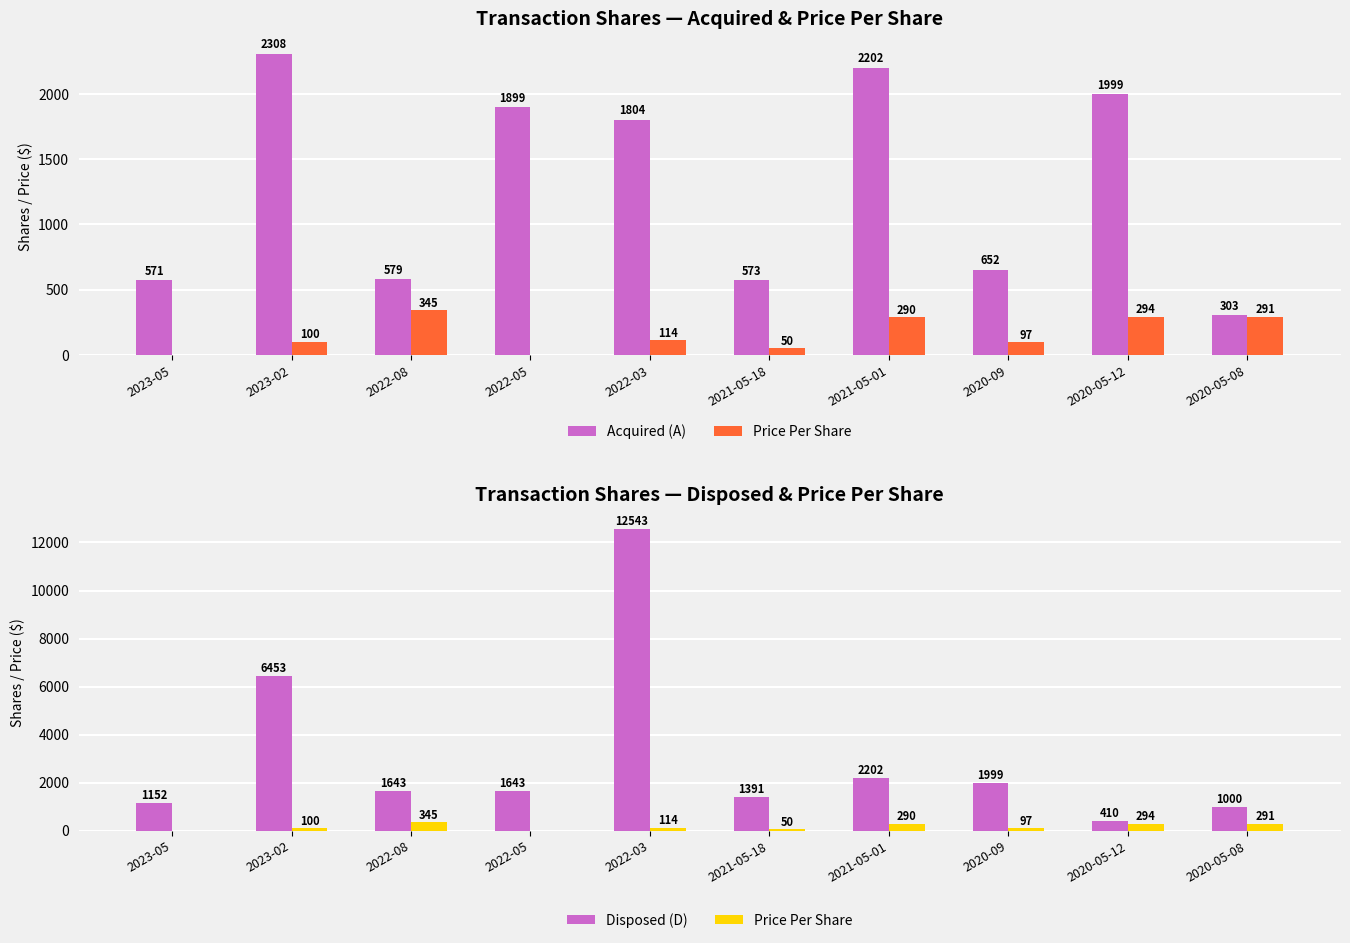

Which category has the highest value in the Acquired (A) series?

2023-02